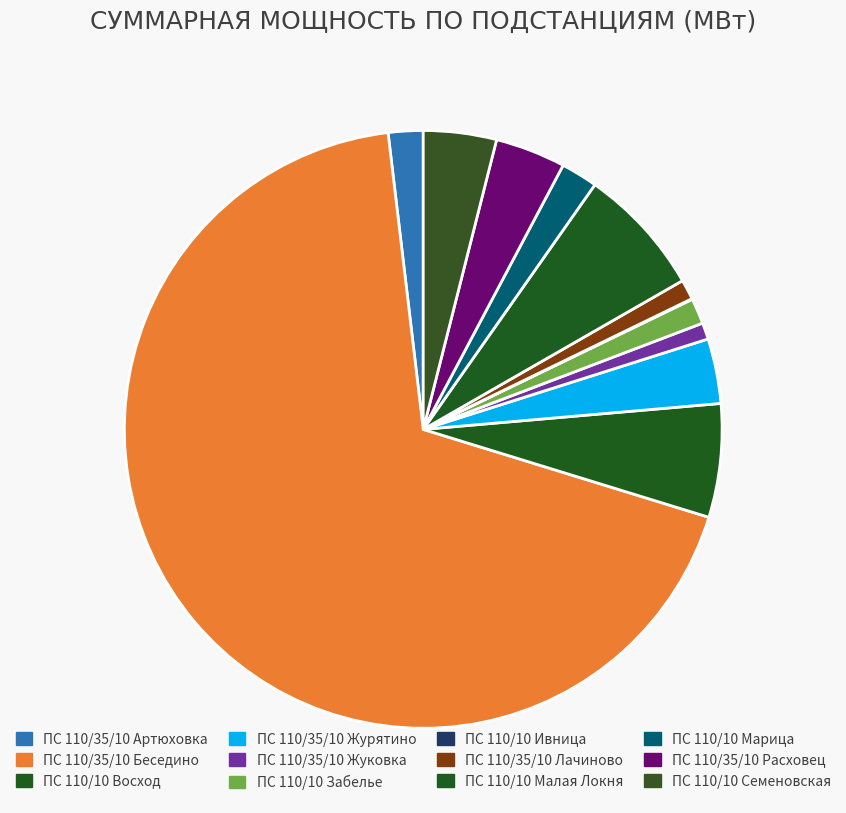

How much of the chart is everything except ПС 110/35/10 Журятино?

96.5%